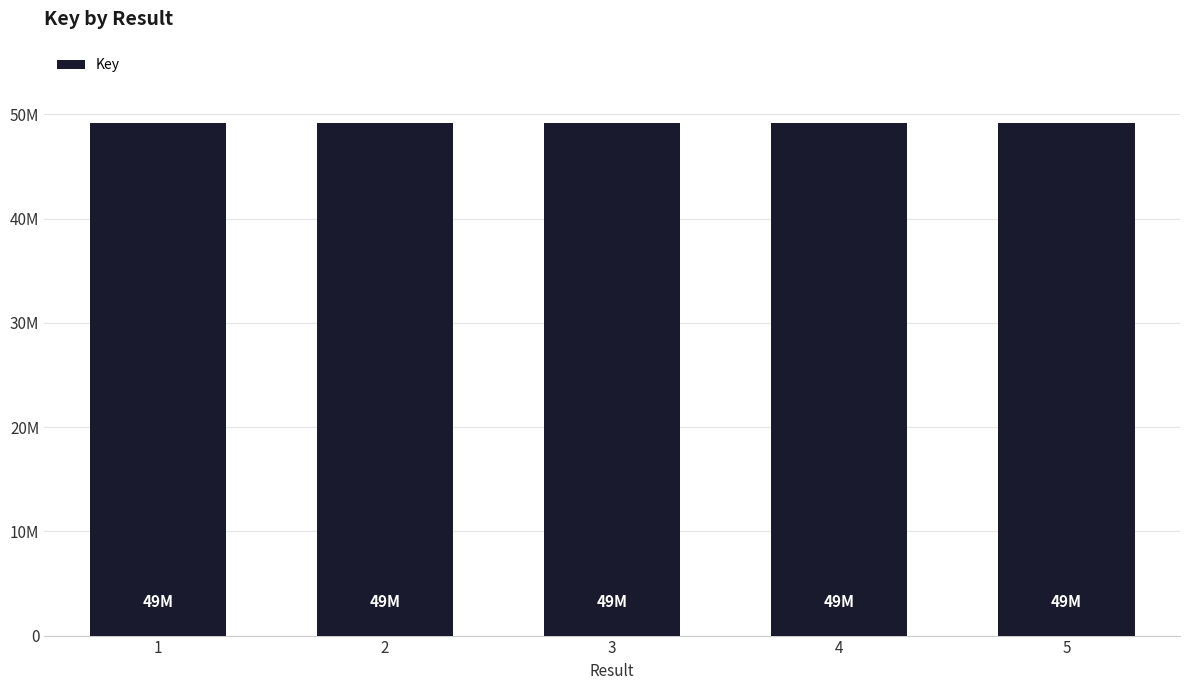

List the labels in order of value, largest first.

4, 2, 5, 3, 1